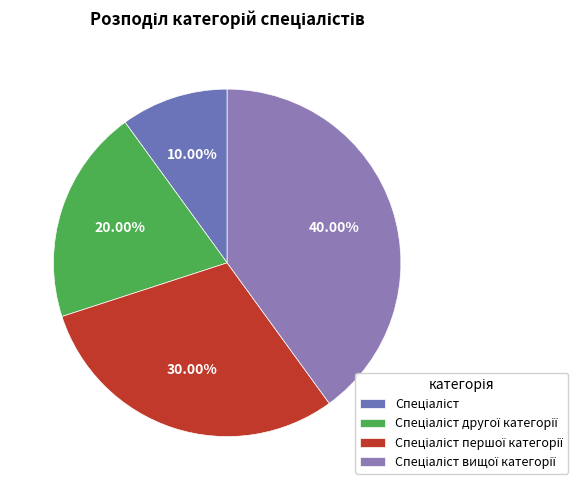

How many slices are in this pie chart?

4